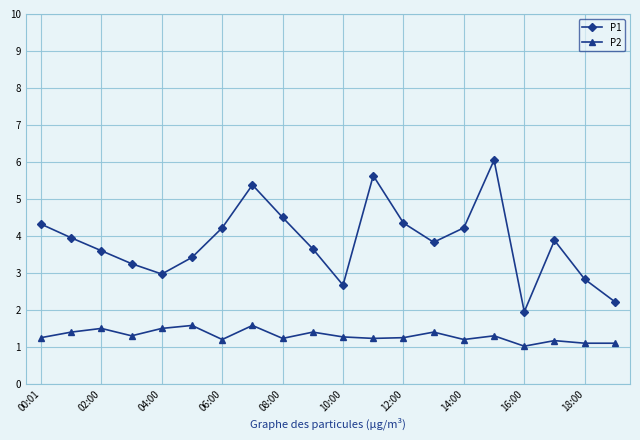

Rank the series by their maximum value, from lowest to highest.

P2, P1